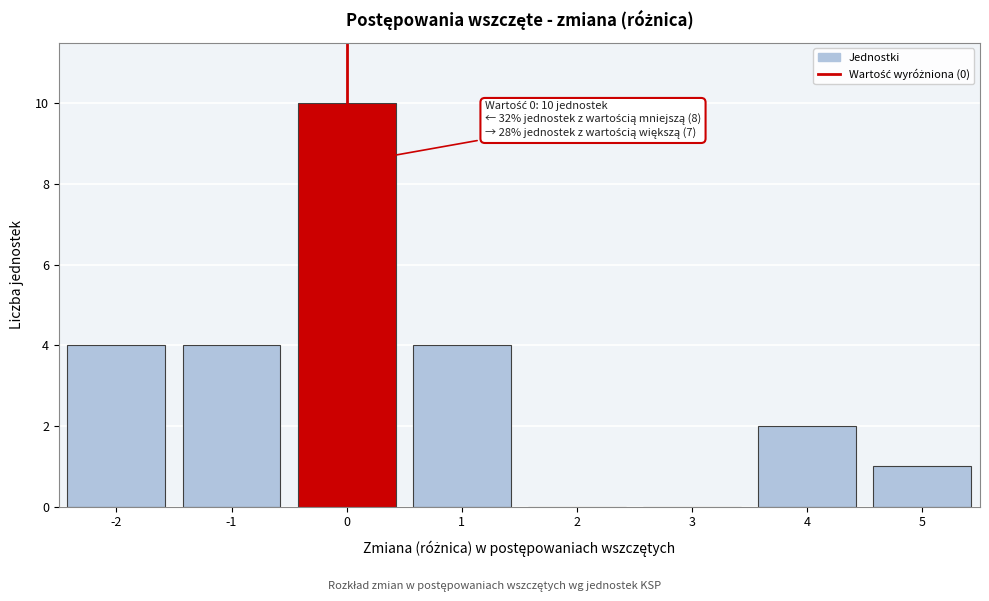

Which range on the x-axis has the tallest bar?

-0.5 to 0.5